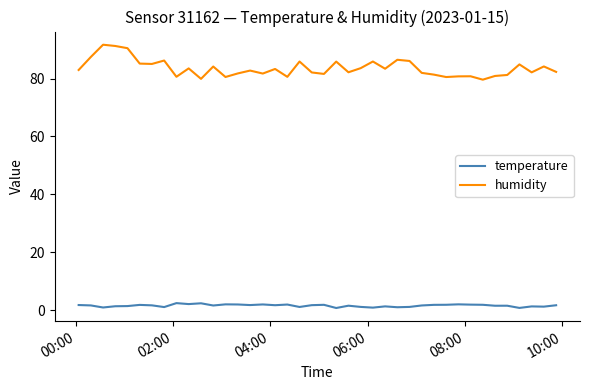

Rank the series by their average value, from lowest to highest.

temperature, humidity